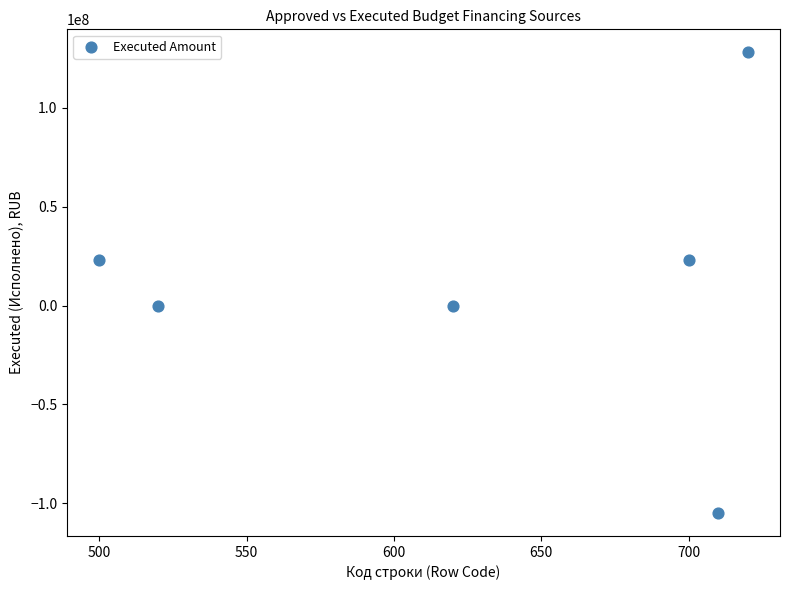

What is the average Y value?

11601859.4